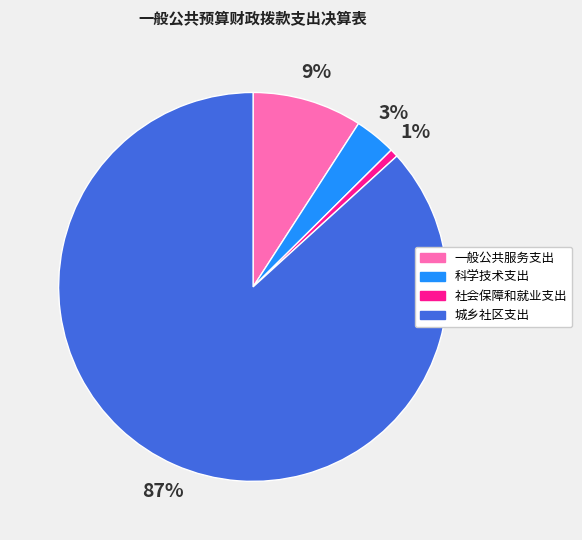

To the nearest percent, what percentage of the pie is 科学技术支出?

3%